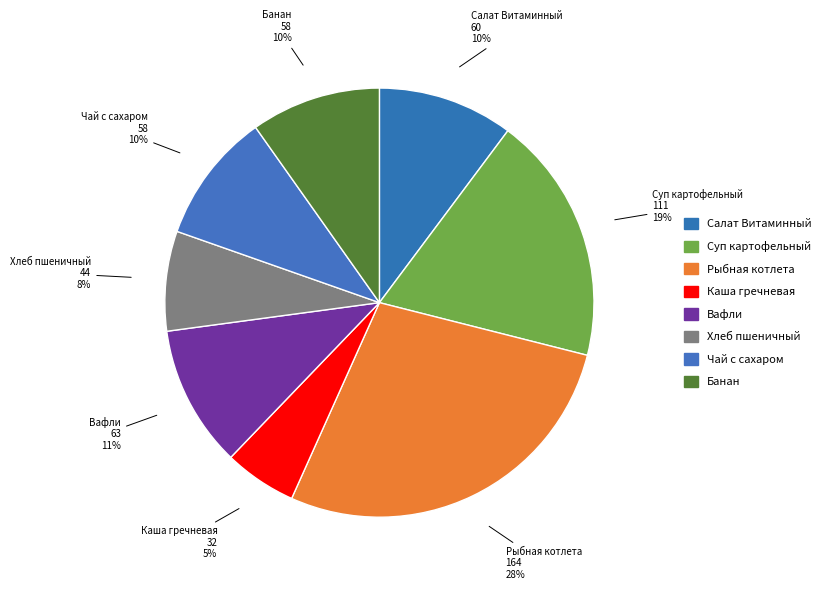

What is the largest slice in the pie chart?

Рыбная котлета